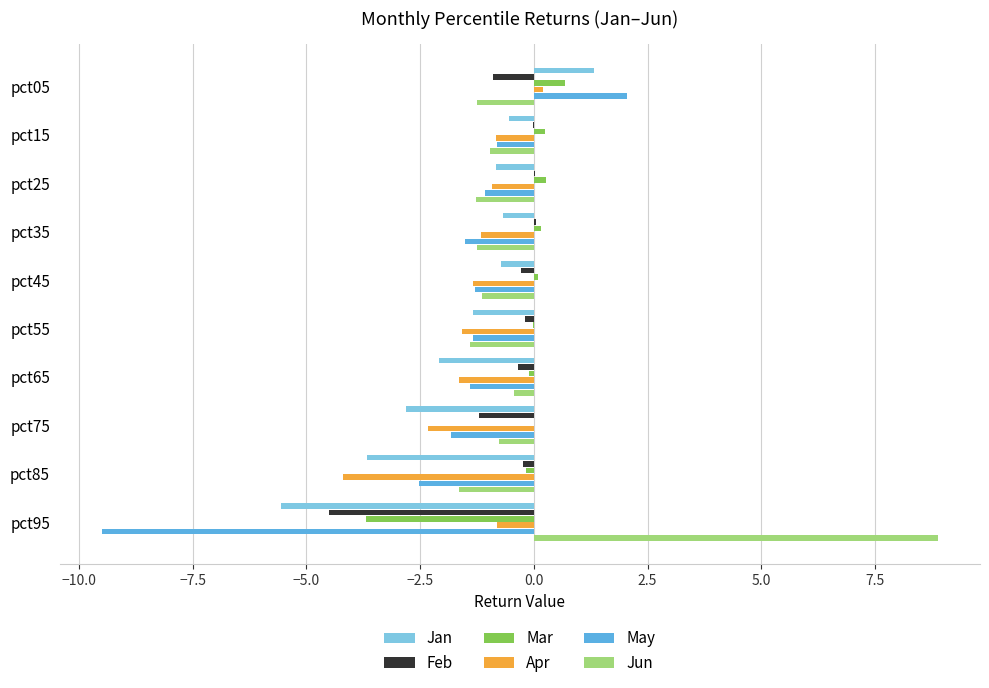

Is it true that Mar equals -0.1 at pct65?

True